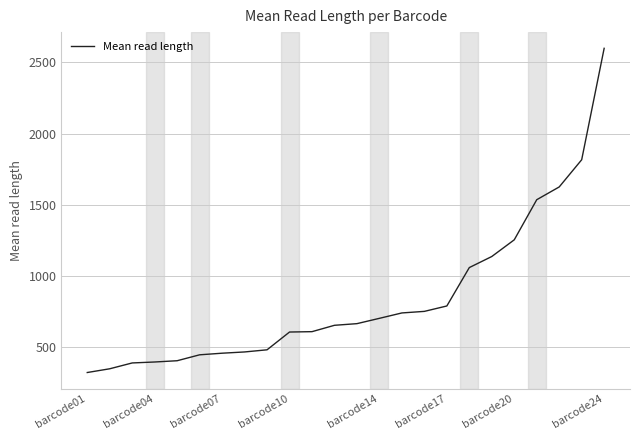

What is the greatest value displayed?

2599.0